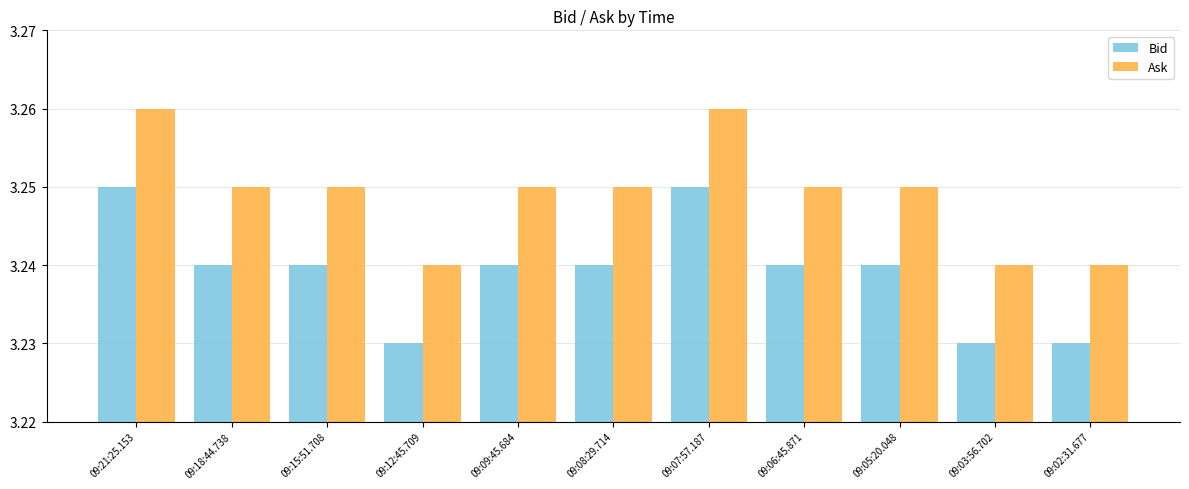

The Bid series shows 1.1 at 09:07:57.187. True or false?

False